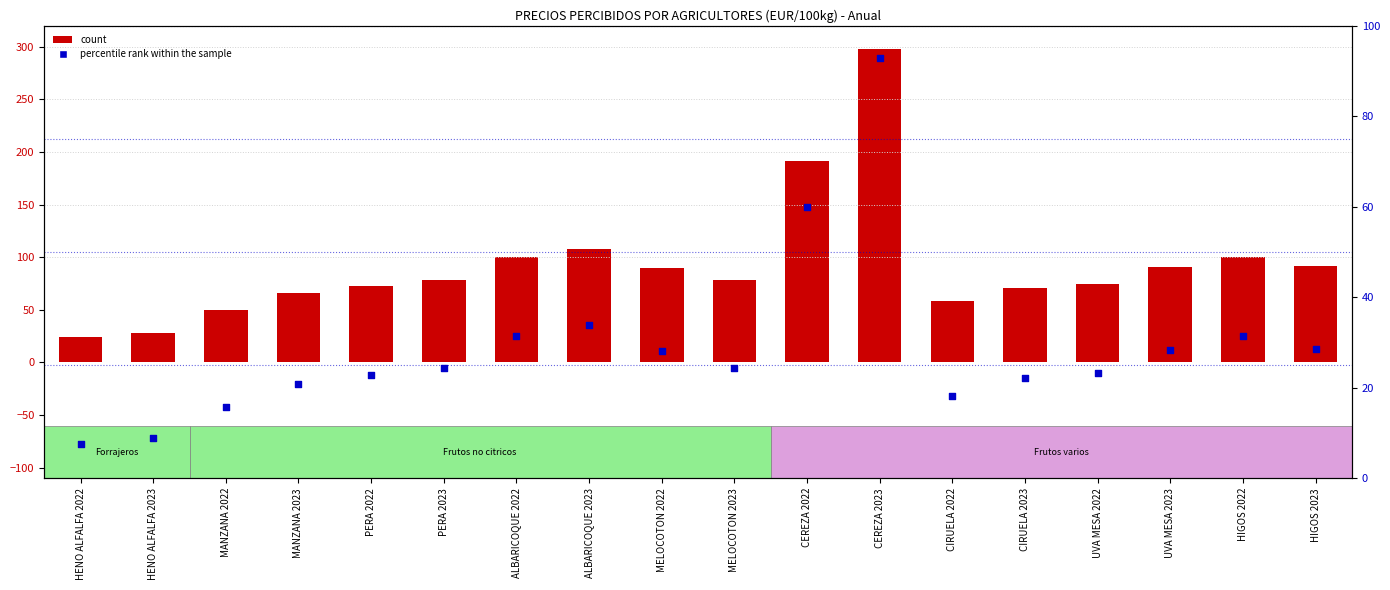

What is the total value across all series at CEREZA 2022?

251.5